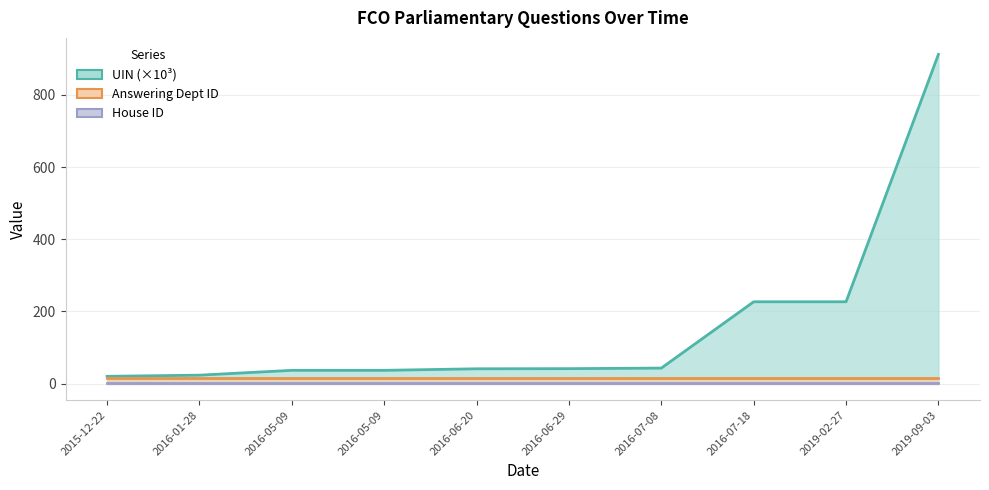

True or false: House ID and Answering Dept ID intersect in this chart.

False